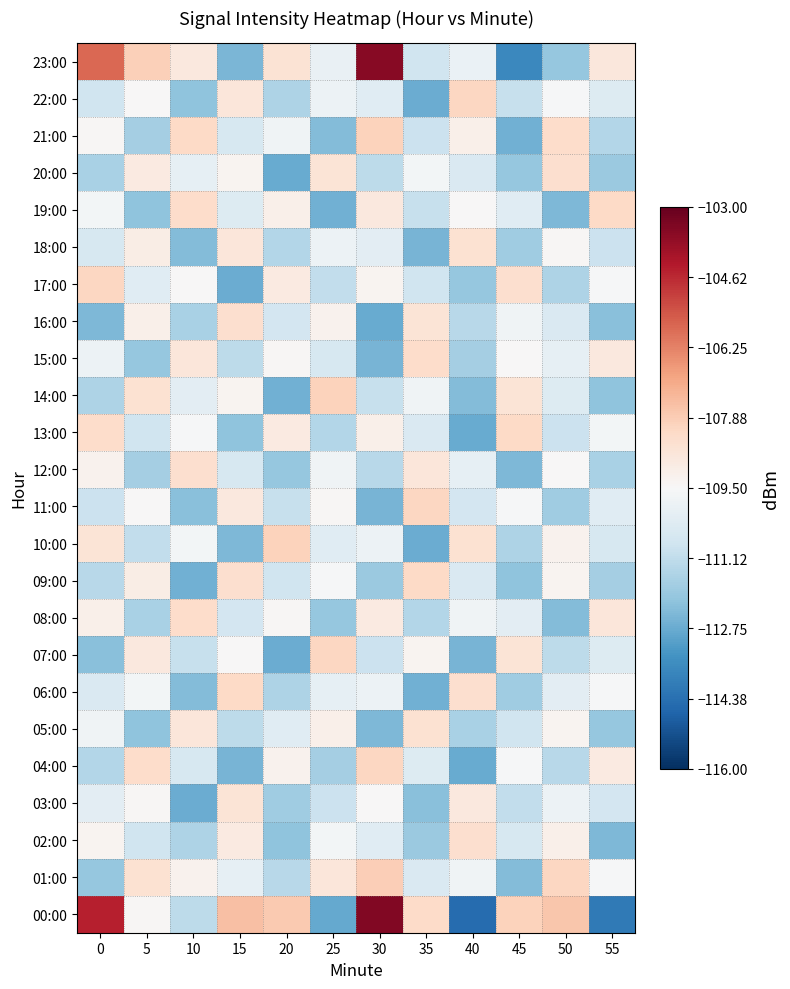

At 30, list the series in order from smallest to largest.

16:00, 11:00, 15:00, 05:00, 09:00, 12:00, 20:00, 14:00, 07:00, 02:00, 22:00, 18:00, 06:00, 10:00, 03:00, 17:00, 13:00, 08:00, 19:00, 04:00, 21:00, 01:00, 23:00, 00:00